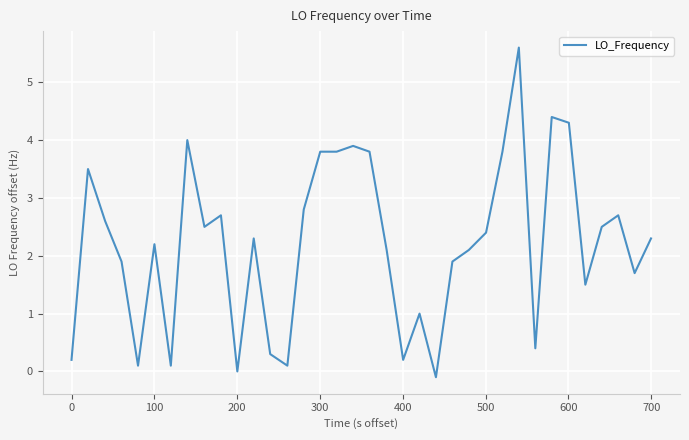

How many categories are shown in the chart?

36